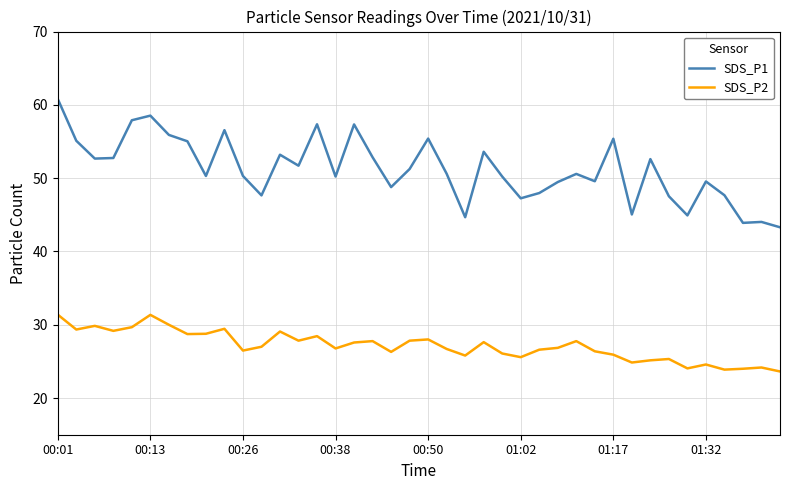

What is the sum of all SDS_P2 values?

1085.8